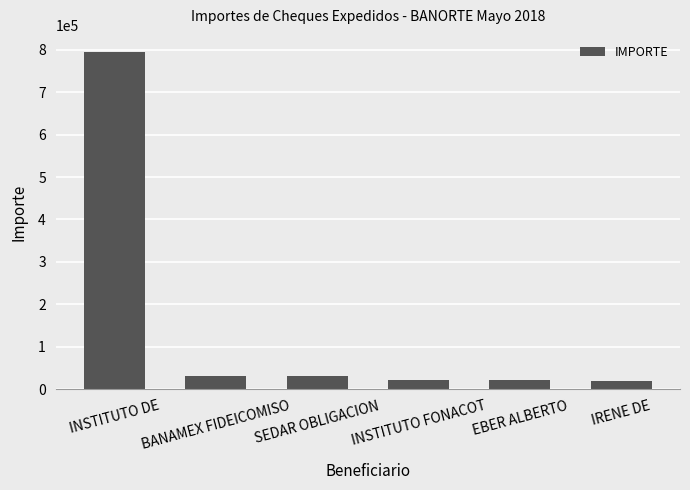

Does the chart contain any negative values?

No